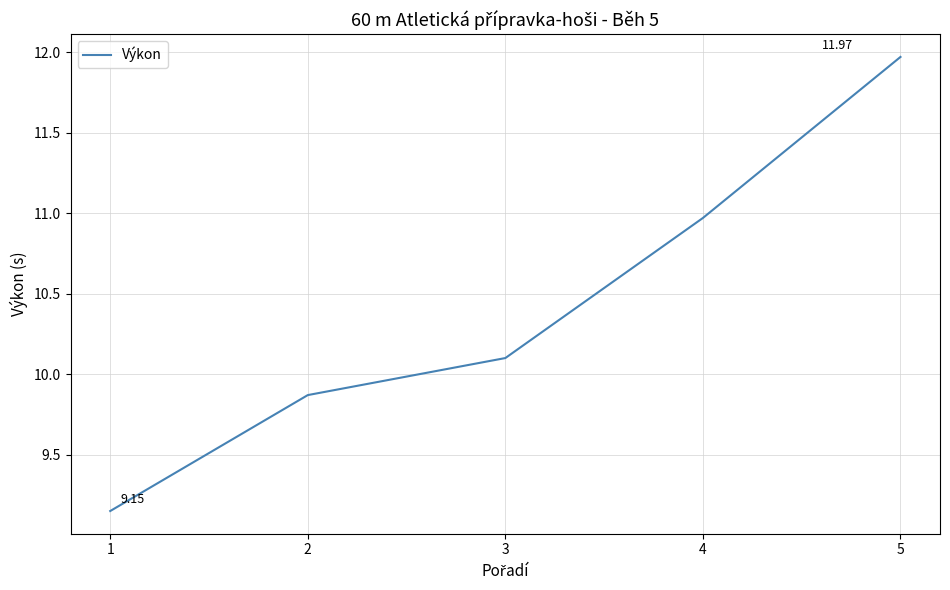

What is the change in value from 2 to 4?

+1.1